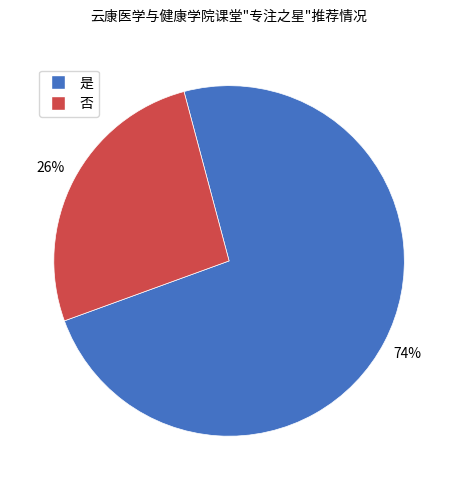

Which category accounts for the majority?

是